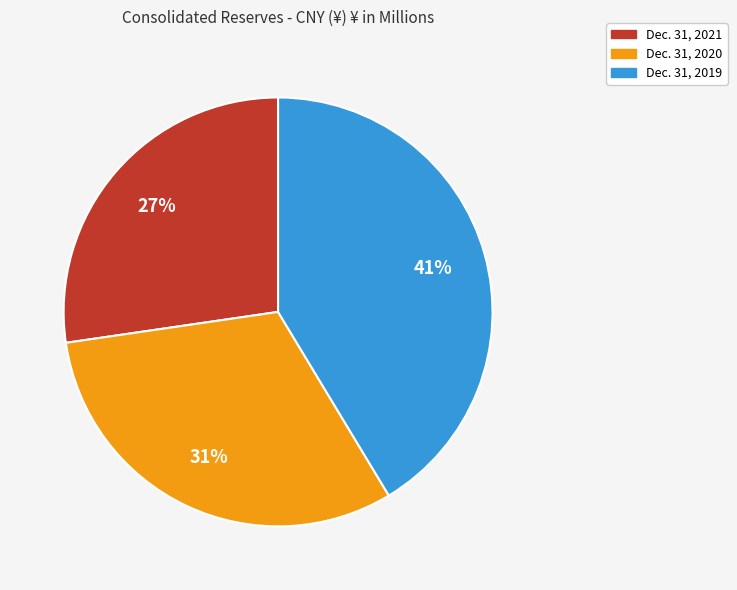

Which category has the biggest portion of the pie?

Dec. 31, 2019